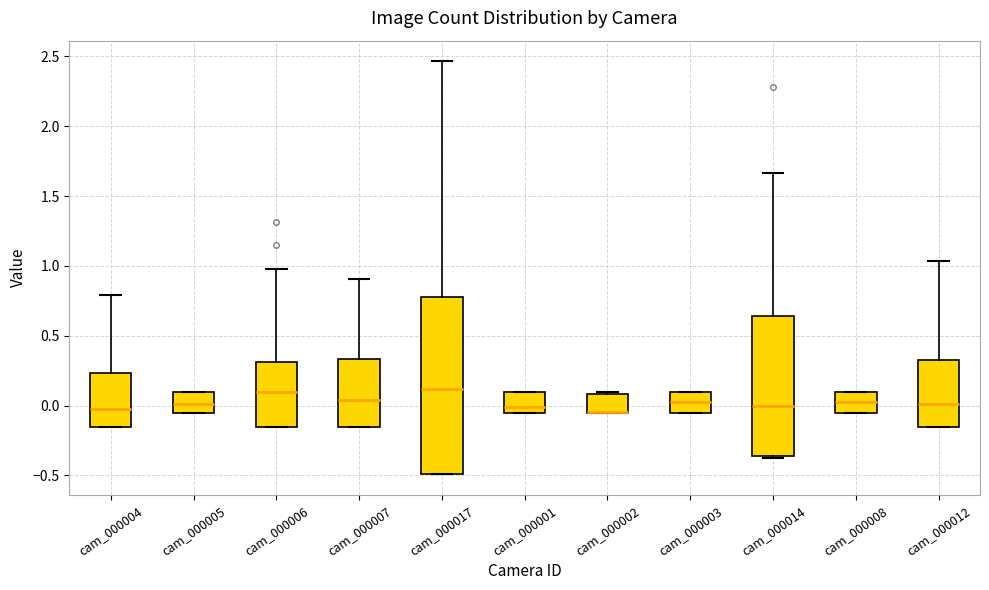

Reading left to right, read every box against the y-axis: the position of its median line, the range the box covers, and the ends of its whiskers. The values are not printed on the chart, so give them approximately, as read against the axis.

cam_000004: median -0.05, box -0.15 to 0.25, whiskers -0.15 to 0.80
cam_000005: median 0.00, box -0.05 to 0.10, whiskers -0.05 to 0.10
cam_000006: median 0.10, box -0.15 to 0.30, whiskers -0.15 to 1.00
cam_000007: median 0.05, box -0.15 to 0.35, whiskers -0.15 to 0.90
cam_000017: median 0.10, box -0.50 to 0.80, whiskers -0.50 to 2.45
cam_000001: median 0.00, box -0.05 to 0.10, whiskers -0.05 to 0.10
cam_000002: median -0.05 (drawn on the box's lower edge), box -0.05 to 0.10, whiskers -0.05 to 0.10 (just above the box's upper edge)
cam_000003: median 0.00, box -0.05 to 0.10, whiskers -0.05 to 0.10
cam_000014: median 0.00, box -0.35 to 0.65, whiskers -0.35 to 1.65
cam_000008: median 0.05, box -0.05 to 0.10, whiskers -0.05 to 0.10
cam_000012: median 0.00, box -0.15 to 0.35, whiskers -0.15 to 1.05